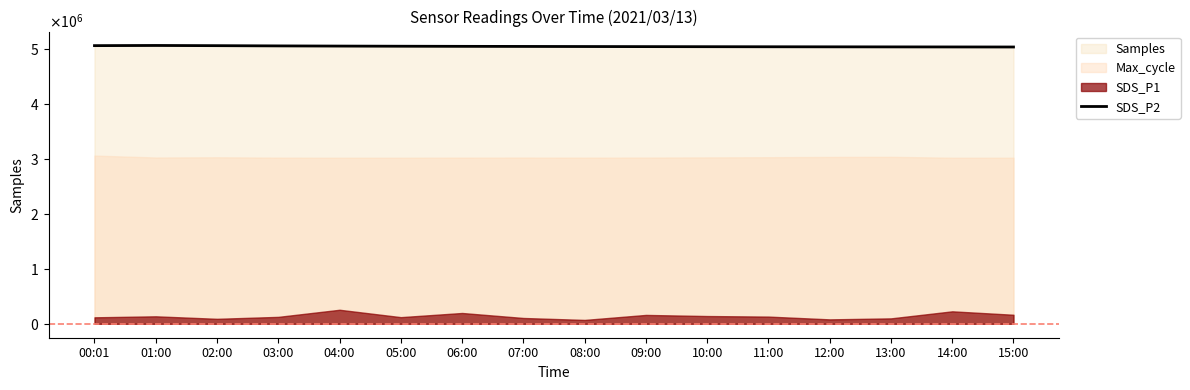

What is the ratio of the value at 09:00 to the value at 02:00?

1.0